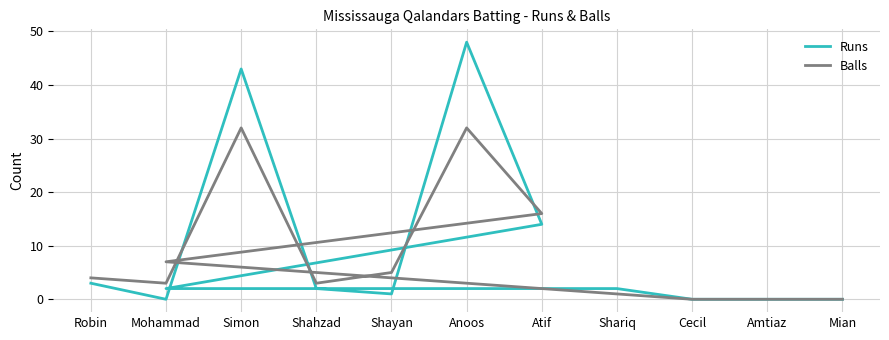

At which label does Runs reach its peak?

Anoos